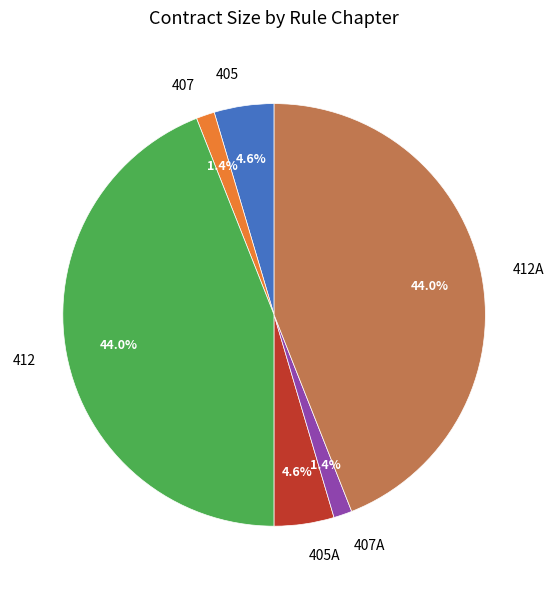

Does any single category account for the majority?

No